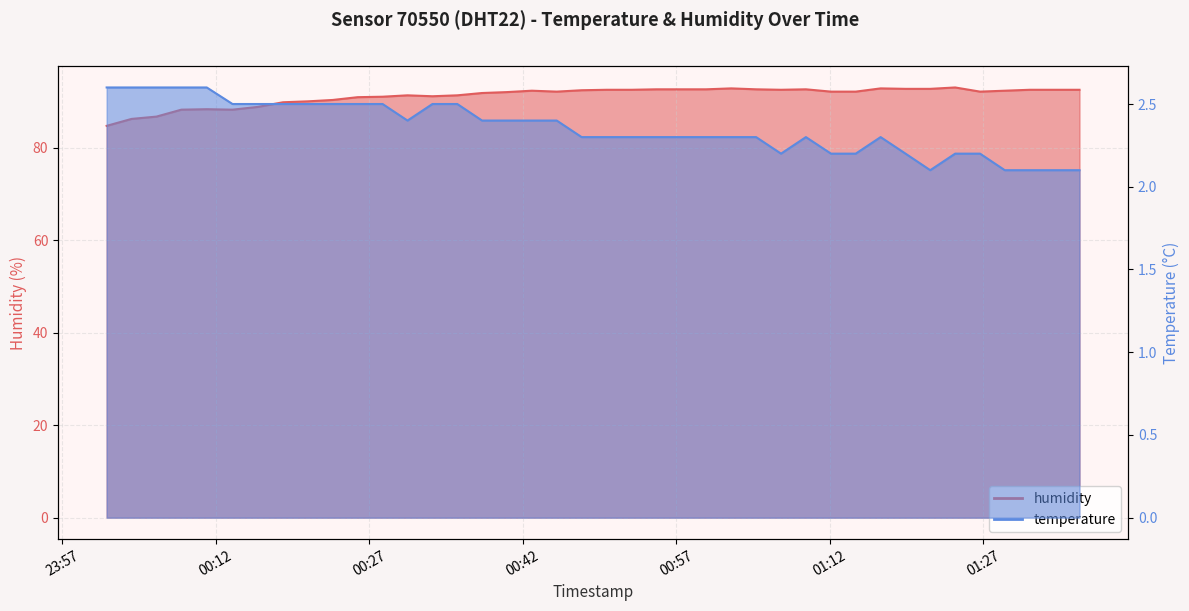

The value of humidity at 2023-02-28T01:21:49 is 92.7. True or false?

True